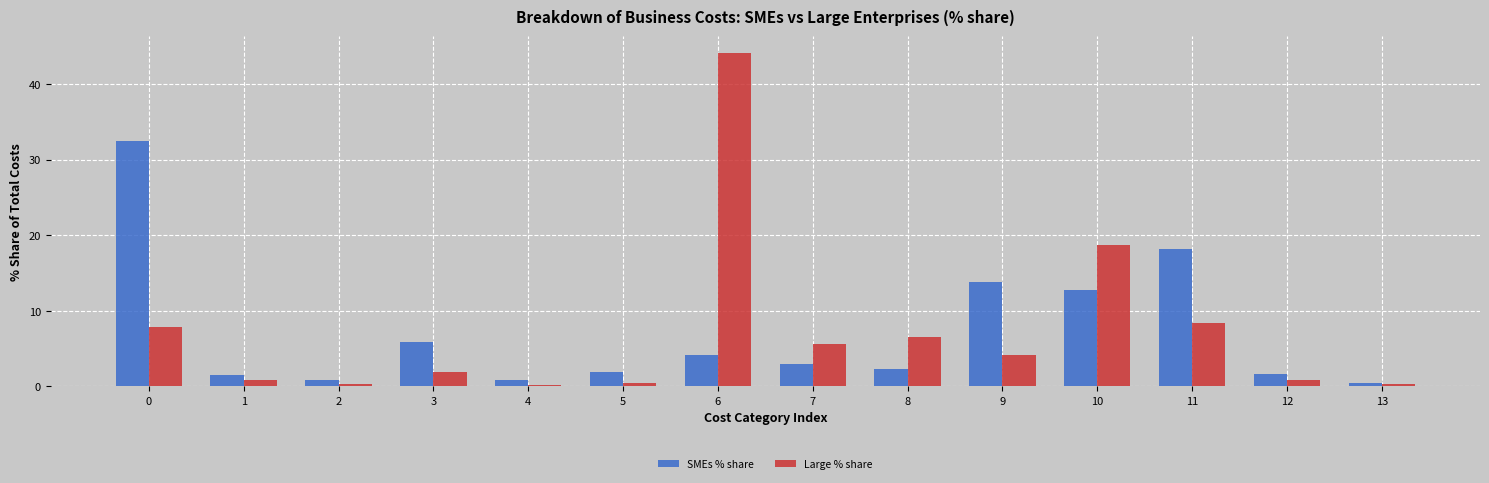

Which category has the highest value in the Large % share series?

6